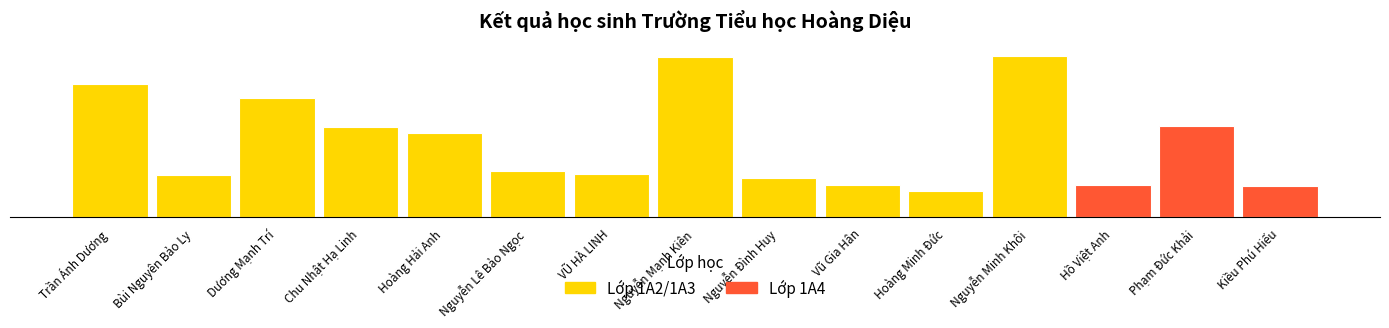

Which has a higher value, Trần Ánh Dương or Hoàng Minh Đức?

Trần Ánh Dương